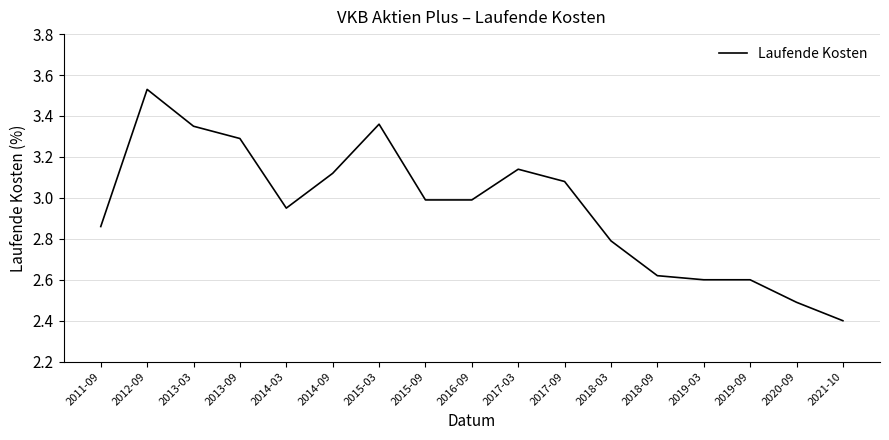

What is the difference between the values at 2018-09 and 2018-03?

0.2